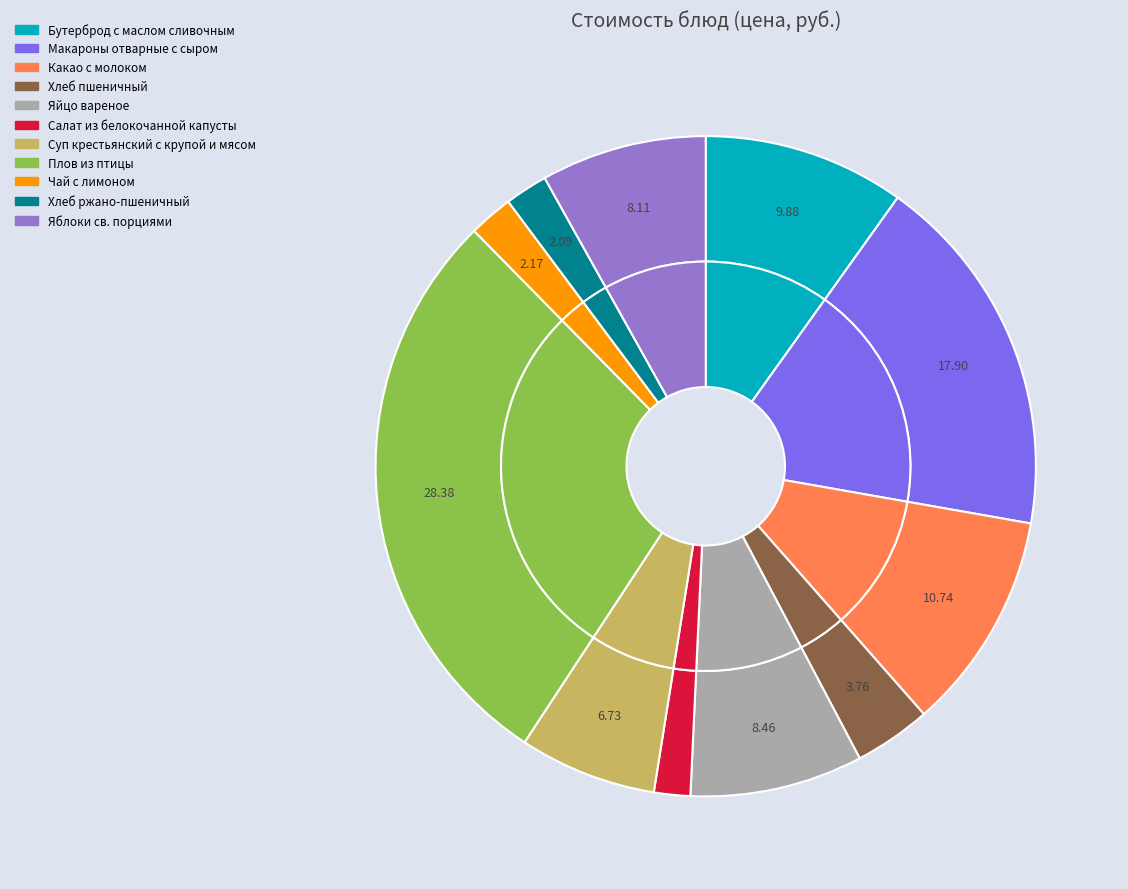

Rank the categories by value from highest to lowest.

Плов из птицы, Макароны отварные с сыром, Какао с молоком, Бутерброд с маслом сливочным, Яйцо вареное, Яблоки св. порциями, Суп крестьянский с крупой и мясом, Хлеб пшеничный, Чай с лимоном, Хлеб ржано-пшеничный, Салат из белокочанной капусты